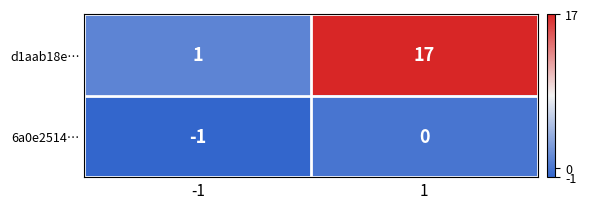

At how many categories does at least one series exceed 10?

1